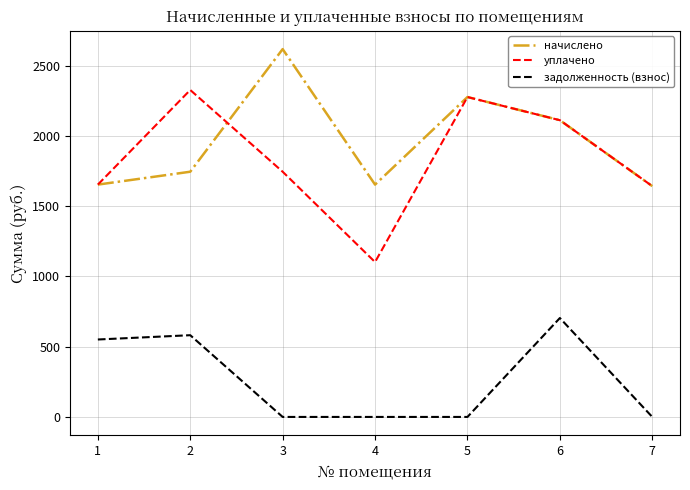

True or false: начислено and задолженность (взнос) intersect in this chart.

False